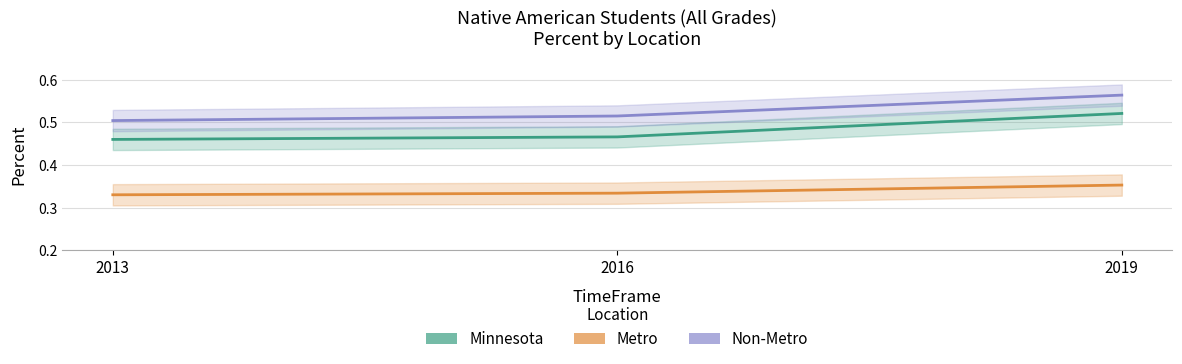

Is the value of Metro at 2013 greater than the value of Minnesota at 2013?

No